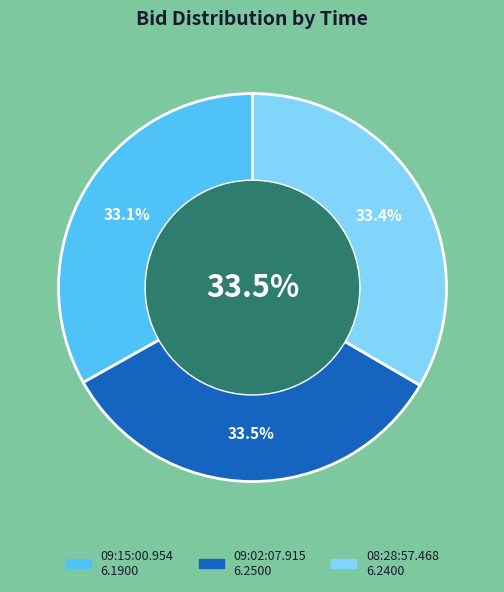

Does 08:28:57.468 account for over 50% of the chart?

No